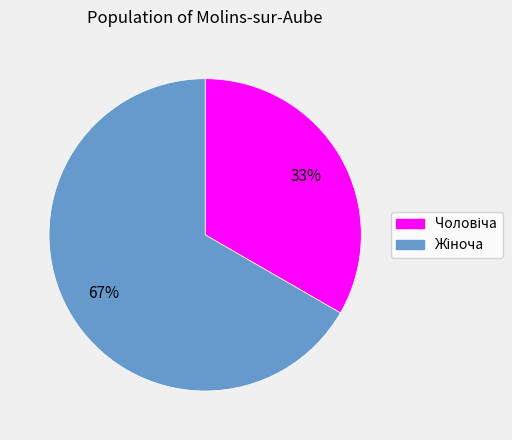

To the nearest percent, what is the average slice percentage?

50%